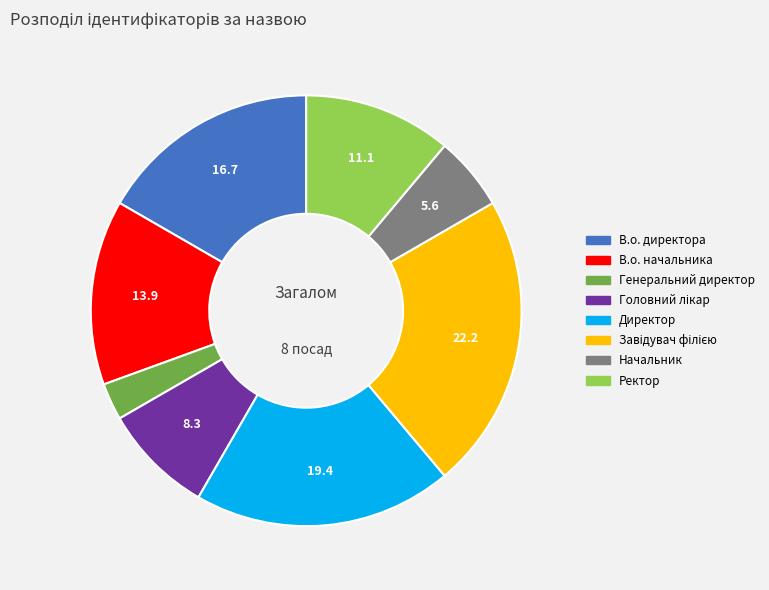

Which has a higher value, Директор or В.о. начальника?

Директор